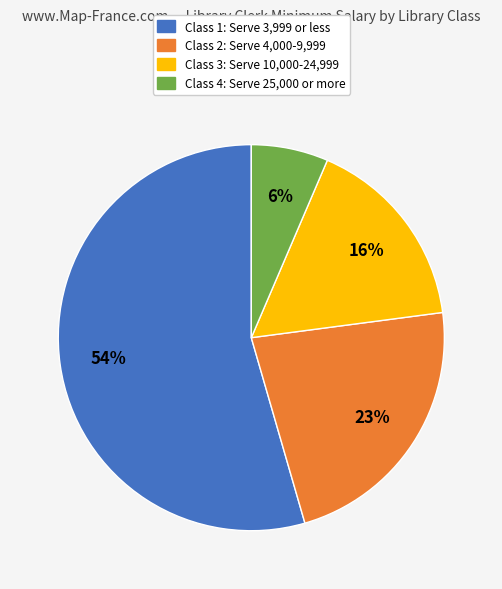

Is there a majority slice in this chart?

Yes